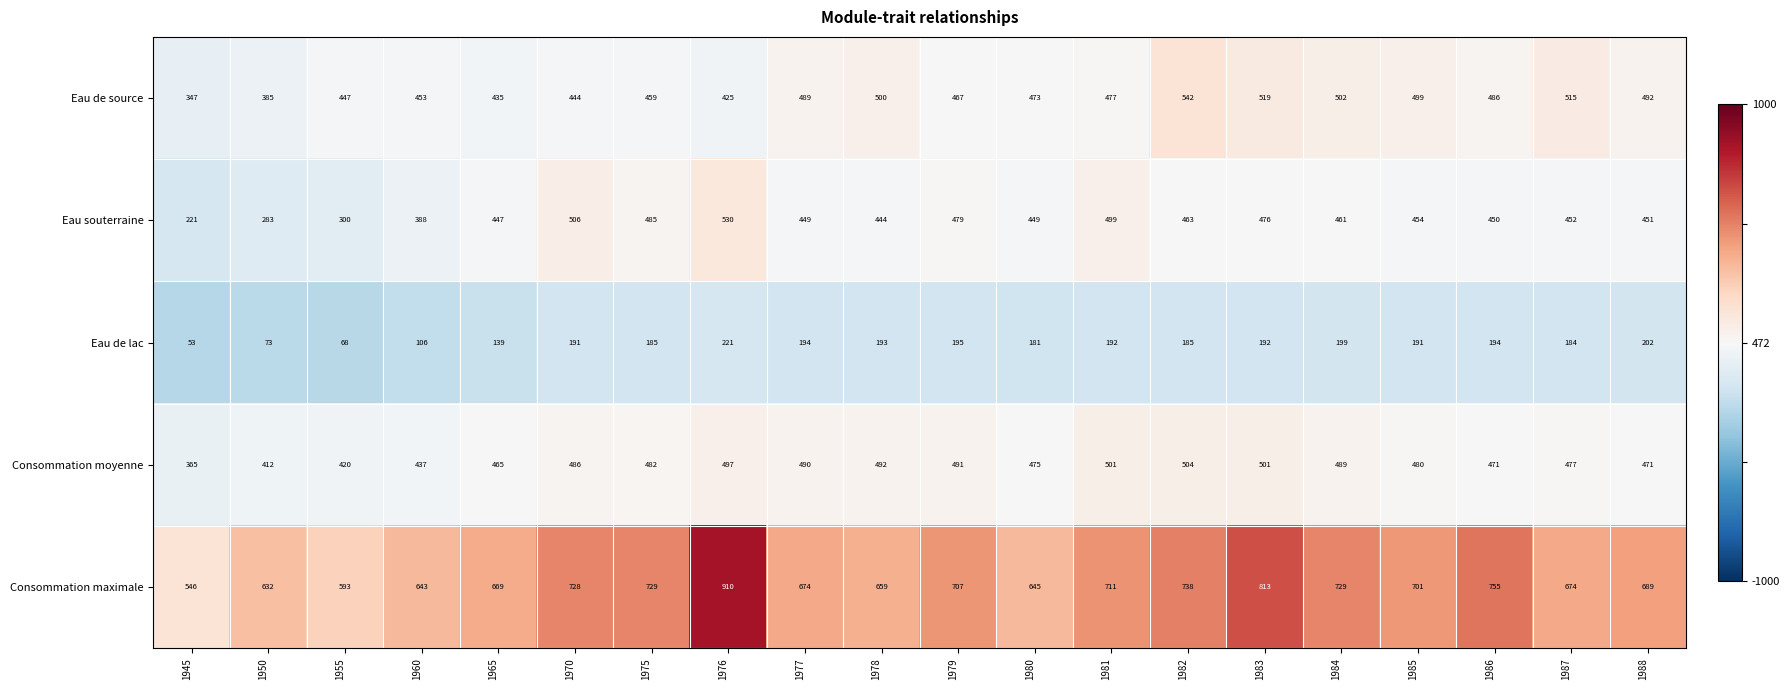

How many data points in Consommation maximale are less than 701?

10